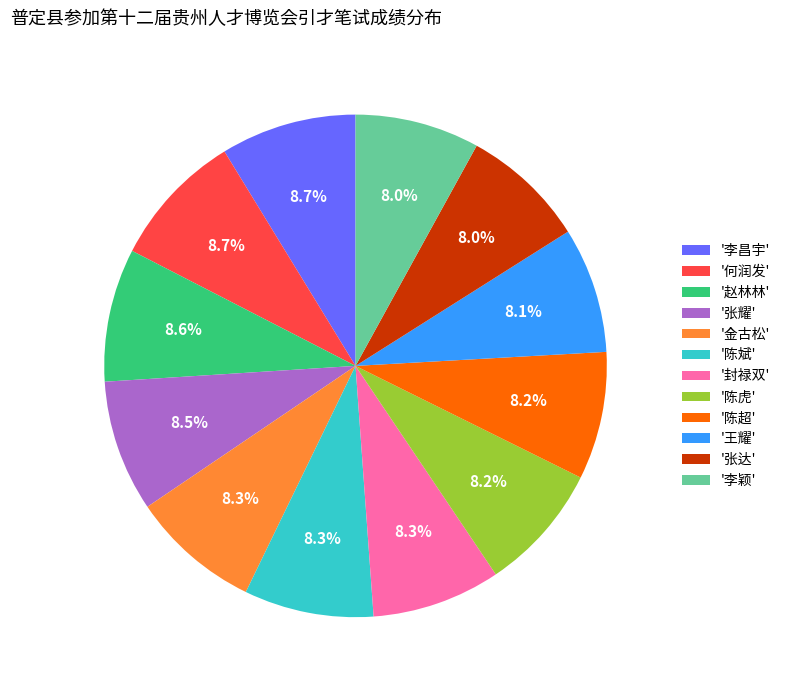

Which has a higher value, '李颖' or '李昌宇'?

'李昌宇'